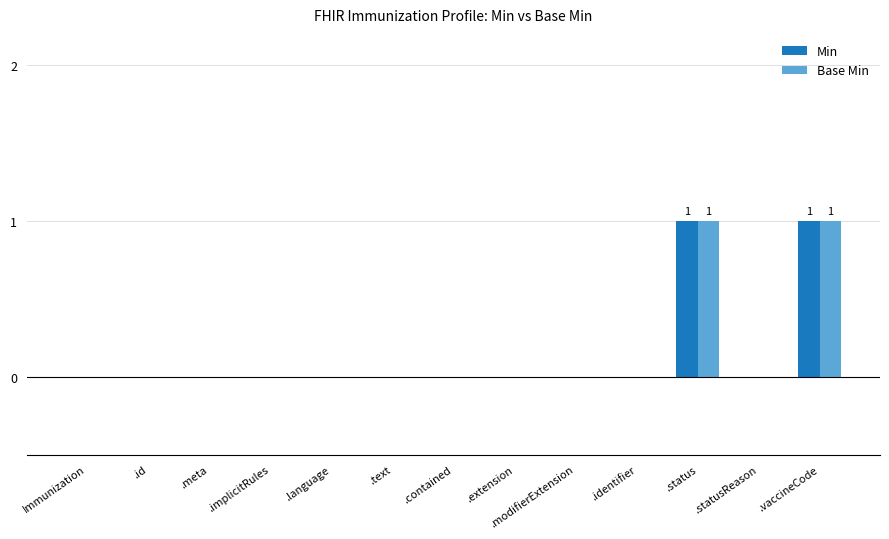

The value of Min at .statusReason is -1. True or false?

False